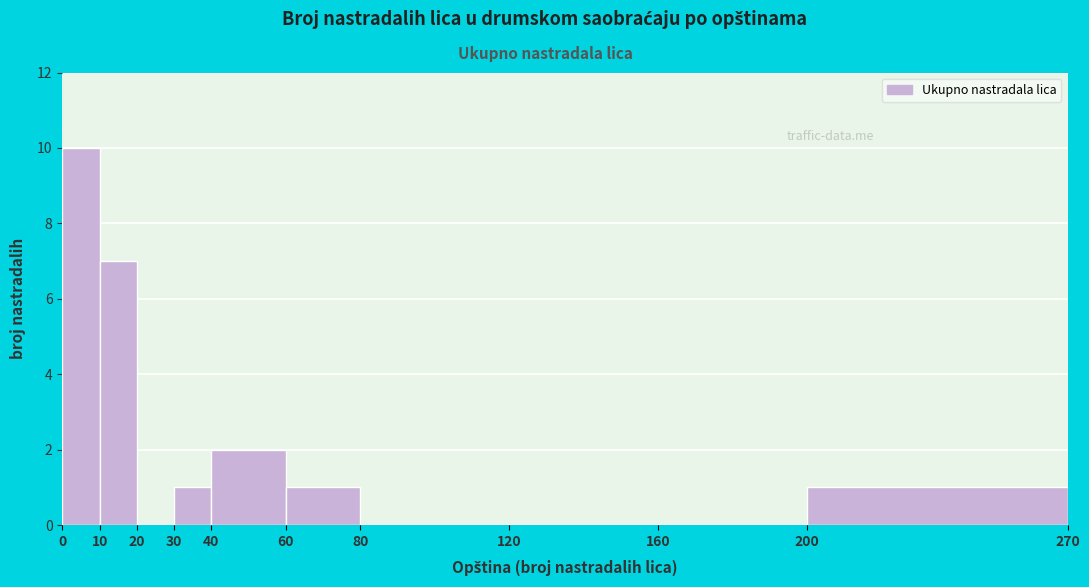

Which range on the x-axis has the tallest bar?

0 to 10